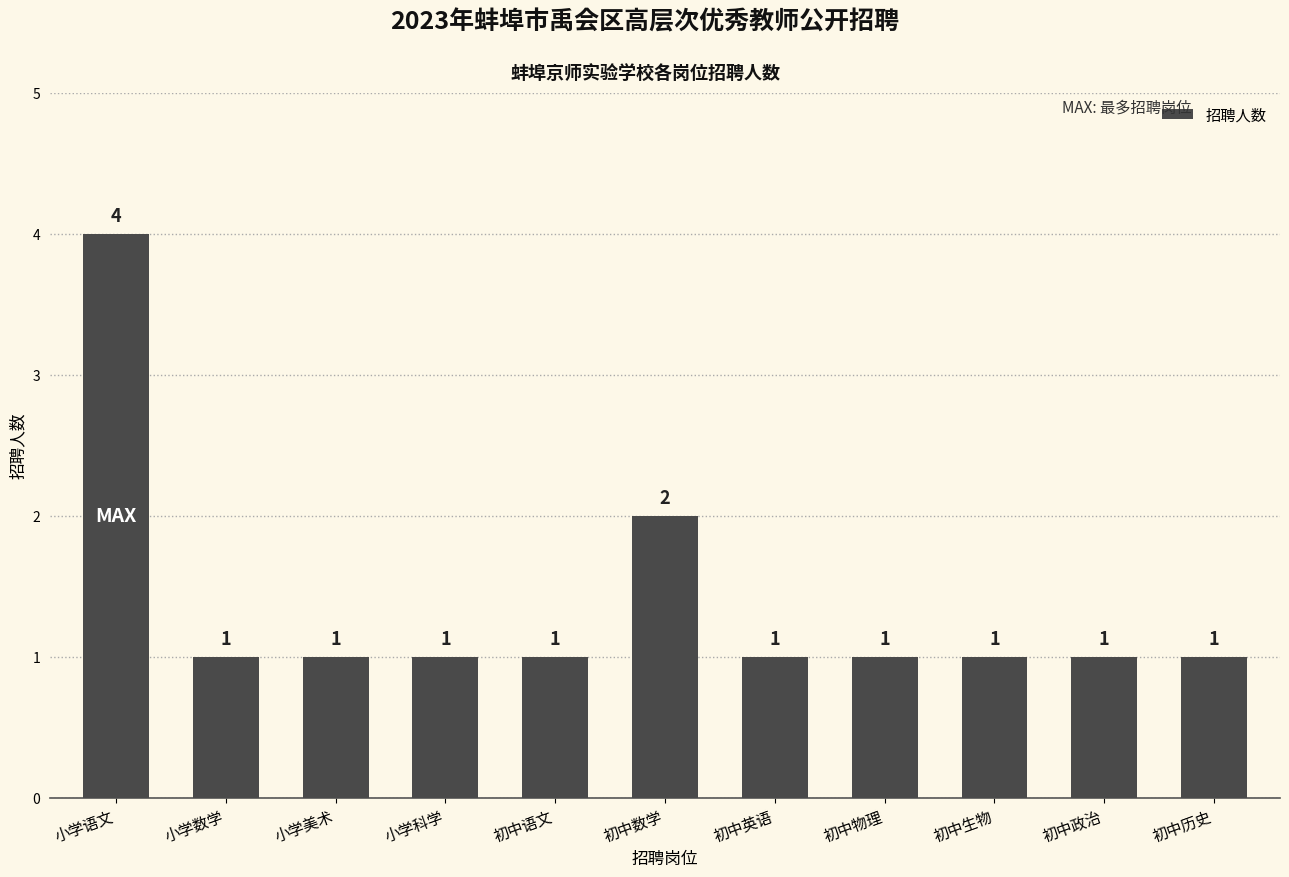

What is the maximum value shown in the chart?

4